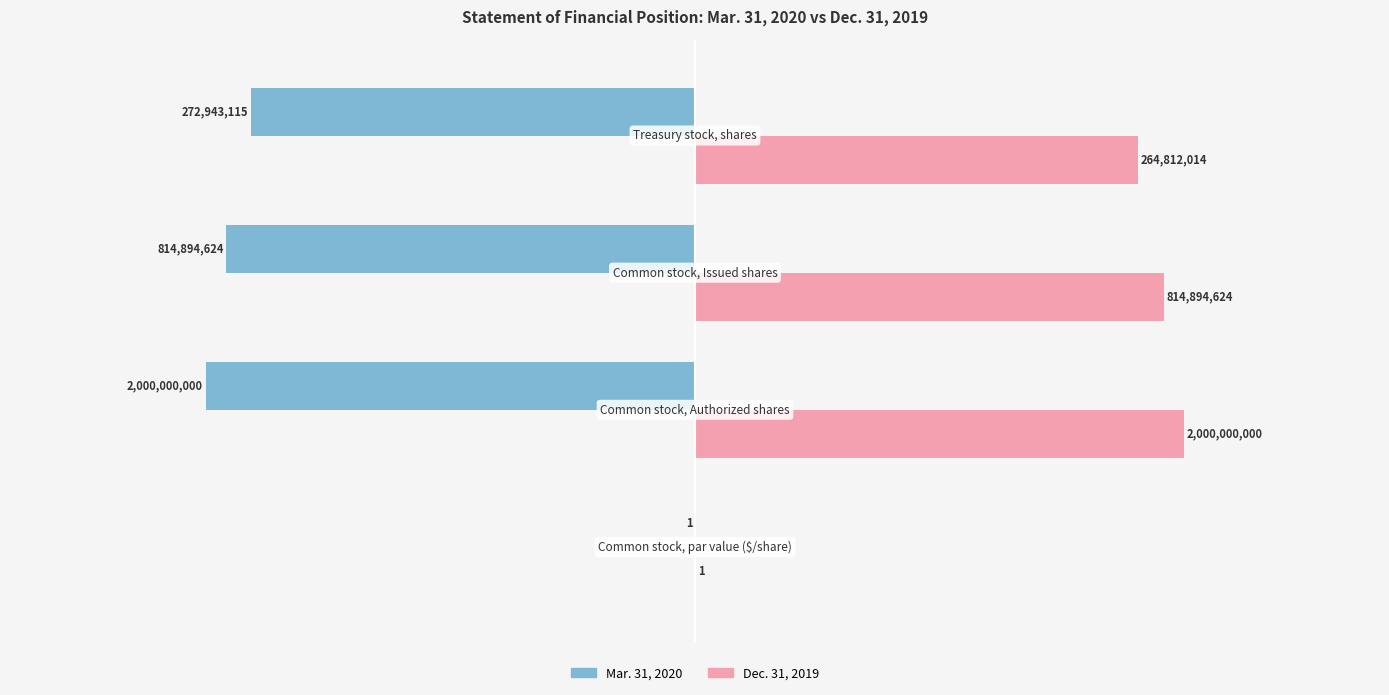

What are all the series names shown in the legend?

Mar. 31, 2020, Dec. 31, 2019